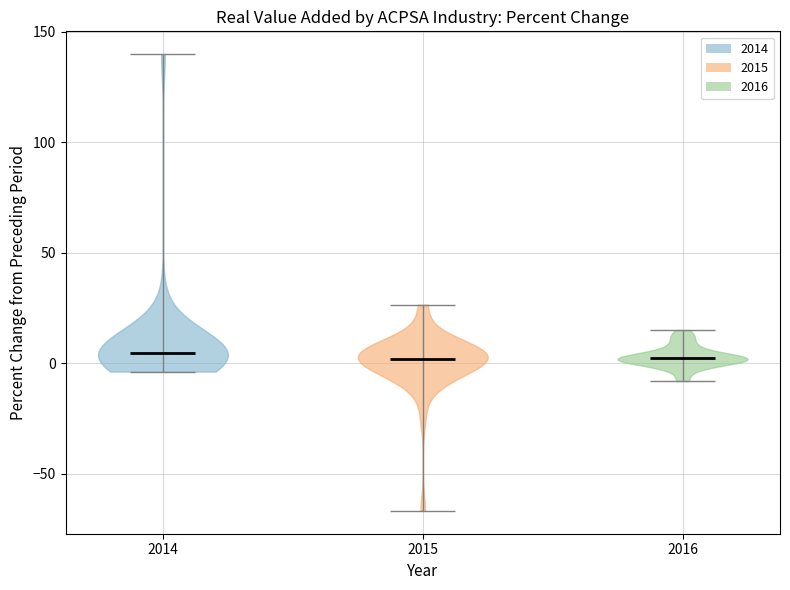

What is the highest point the violin at x = 2015 reaches on the y-axis? The values are not printed on the chart, so give them approximately, as read against the axis.

25